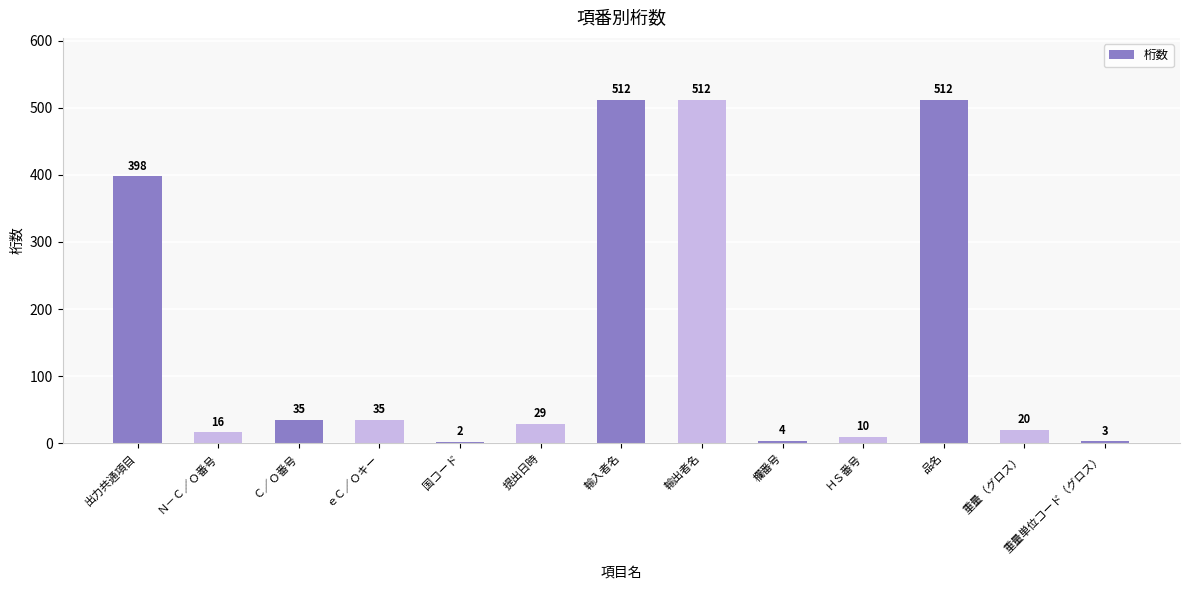

What is the label of the 6th bar from the right?

輸出者名